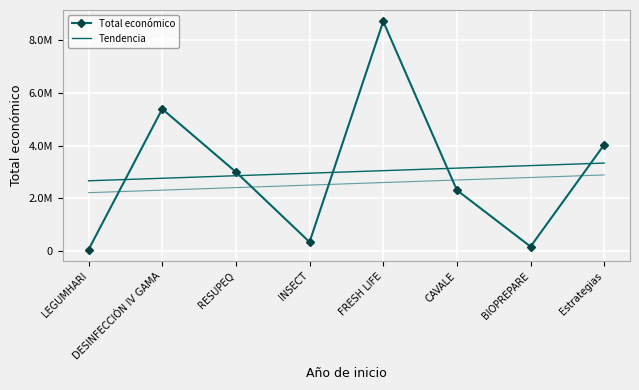

List the series in order of their peak value, lowest first.

Tendencia, Total económico